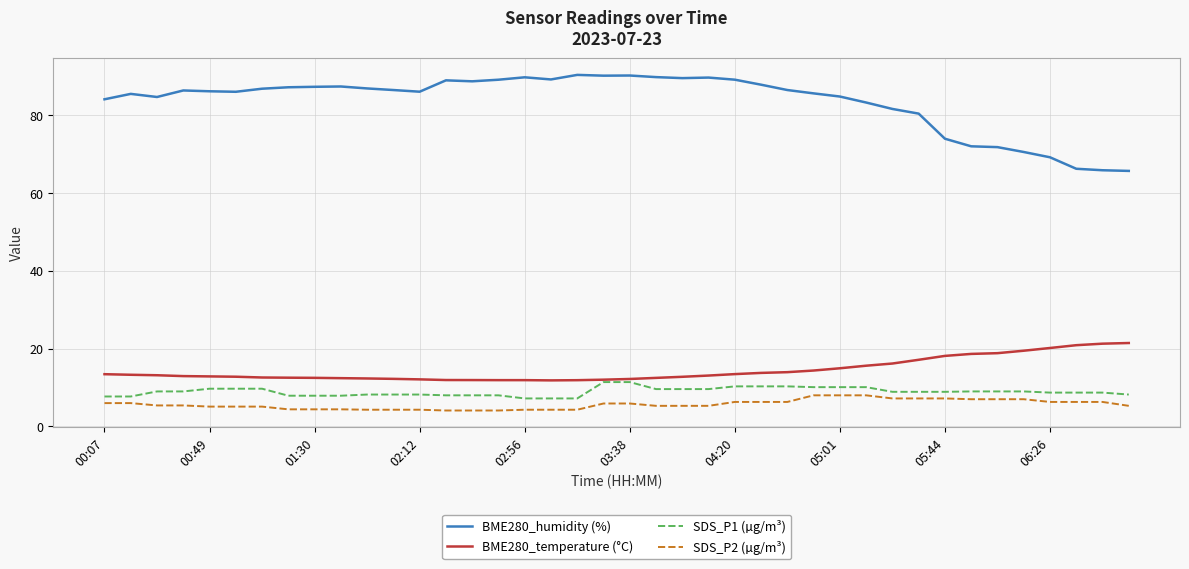

True or false: SDS_P2 (µg/m³) and BME280_humidity (%) intersect in this chart.

False